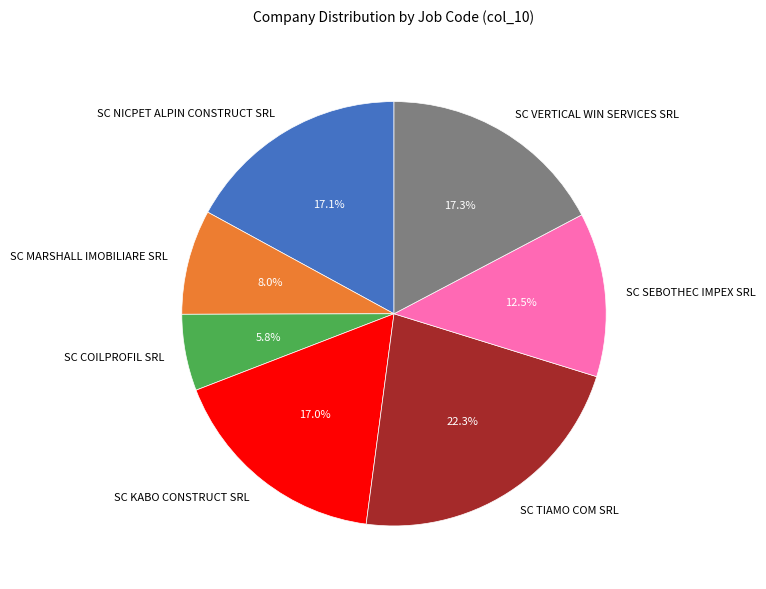

Which has a higher value, SC NICPET ALPIN CONSTRUCT SRL or SC COILPROFIL SRL?

SC NICPET ALPIN CONSTRUCT SRL